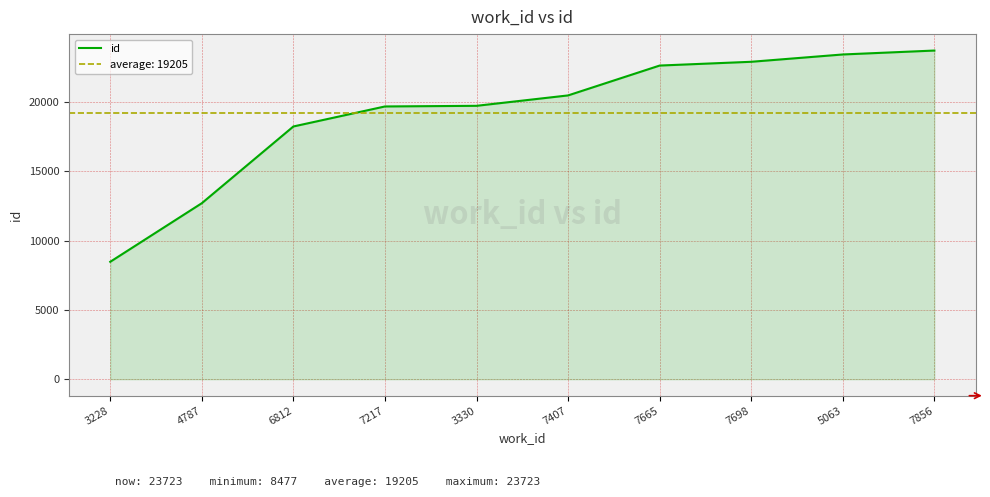

What is the difference between the second highest and second lowest values?

10734